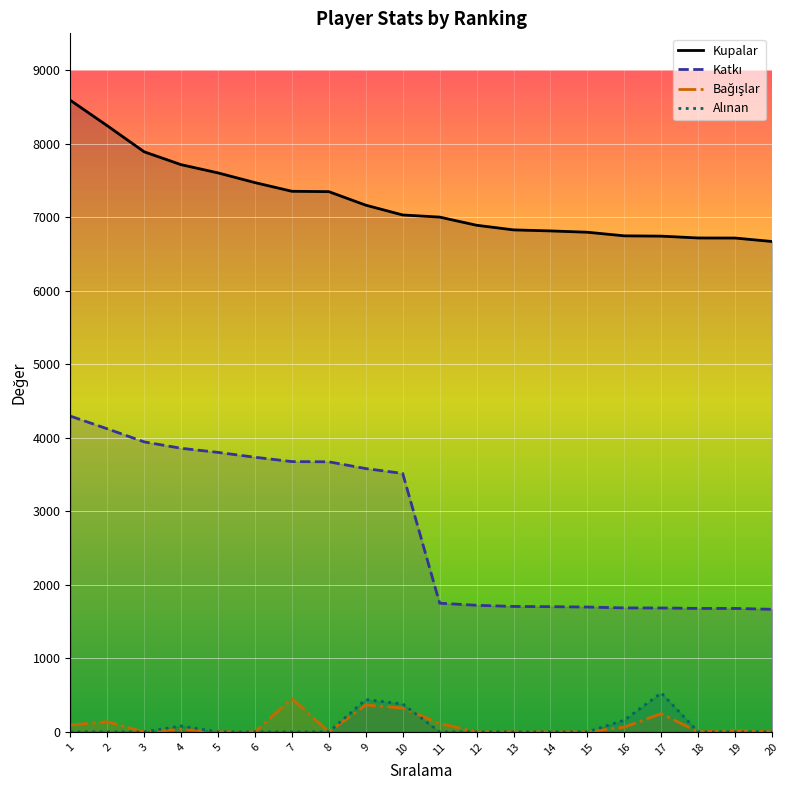

How many data points does each series have?

20